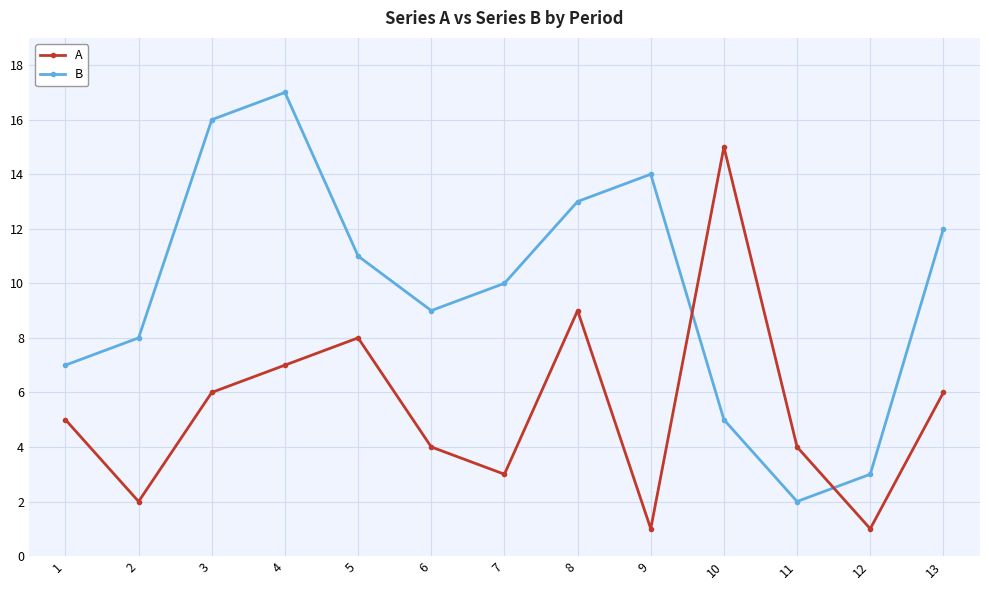

What is the sum of all B values?

127